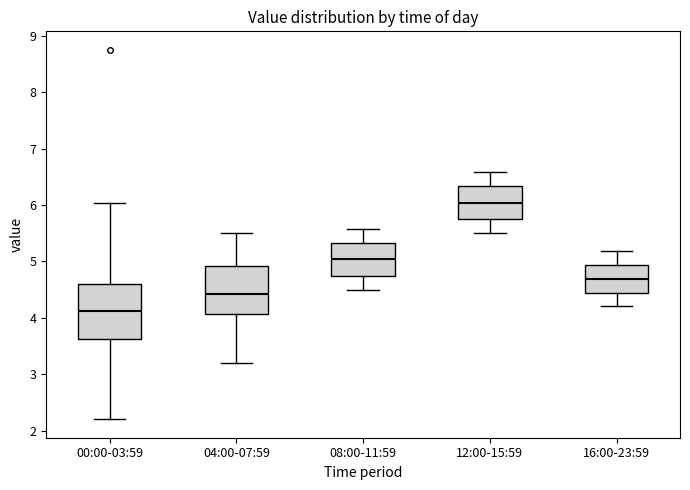

Reading left to right, read every box against the y-axis: the position of its median line, the range the box covers, and the ends of its whiskers. The values are not printed on the chart, so give them approximately, as read against the axis.

00:00-03:59: median 4.1, box 3.6 to 4.6, whiskers 2.2 to 6.0
04:00-07:59: median 4.4, box 4.1 to 4.9, whiskers 3.2 to 5.5
08:00-11:59: median 5.0, box 4.7 to 5.3, whiskers 4.5 to 5.6
12:00-15:59: median 6.0, box 5.7 to 6.3, whiskers 5.5 to 6.6
16:00-23:59: median 4.7, box 4.4 to 4.9, whiskers 4.2 to 5.2